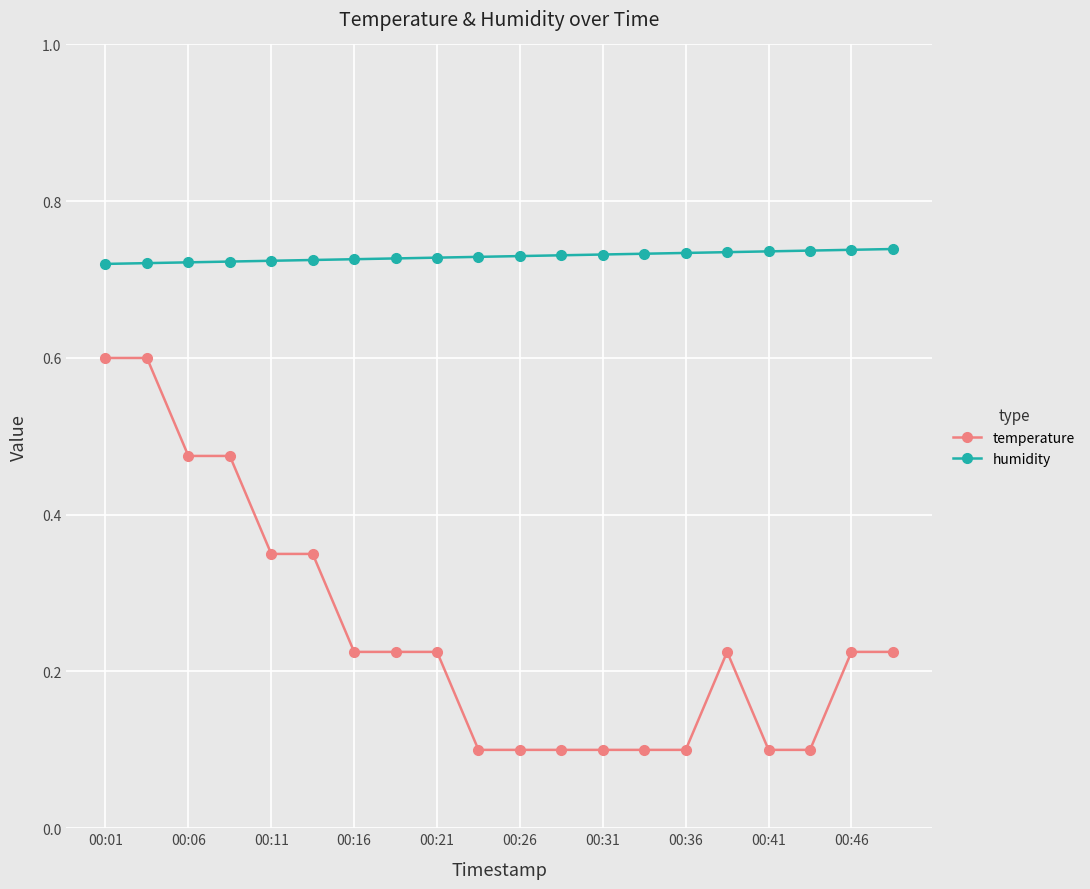

Which series has the largest range (max minus min)?

temperature